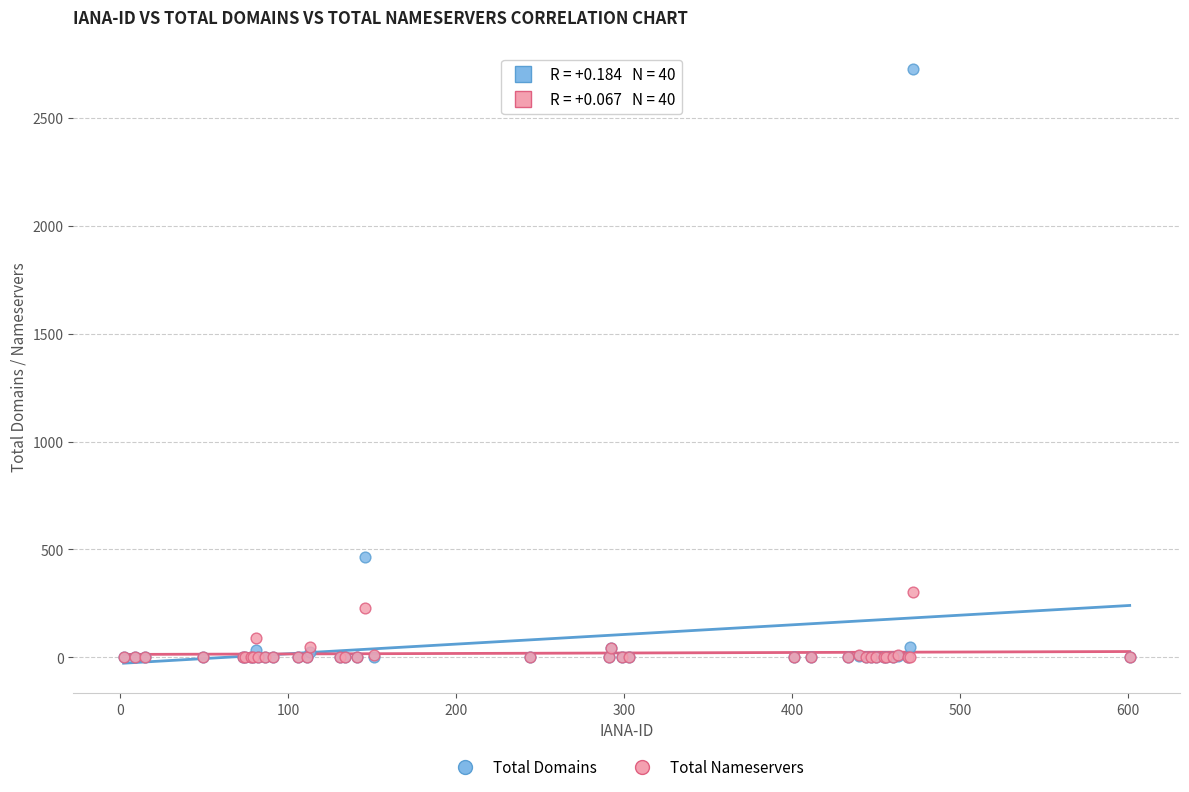

Which series contains the highest Y value?

Total Domains